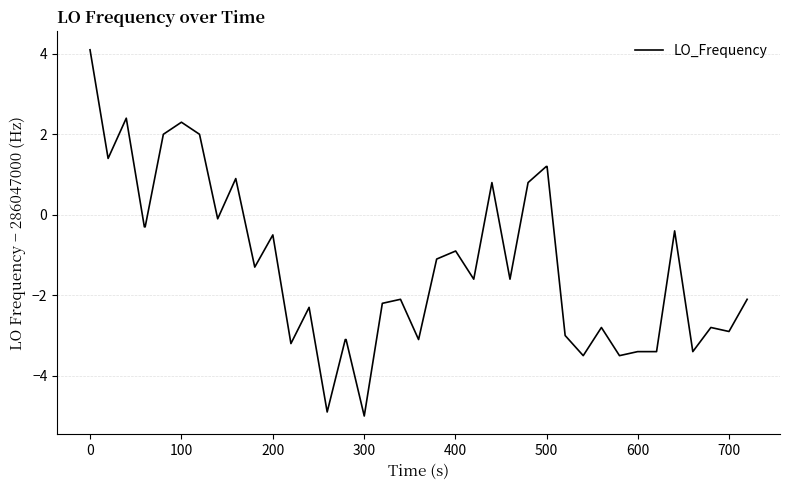

What is the difference between the maximum and minimum values?

9.1